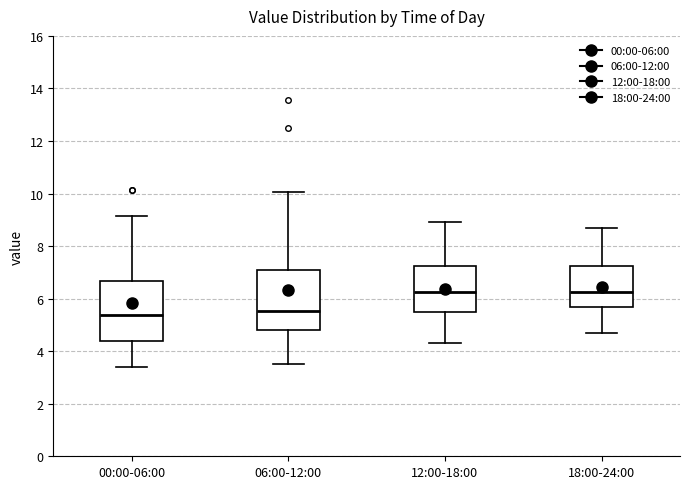

Reading left to right, read every box against the y-axis: the position of its median line, the range the box covers, and the ends of its whiskers. The values are not printed on the chart, so give them approximately, as read against the axis.

00:00-06:00: median 5.4, box 4.4 to 6.6, whiskers 3.4 to 9.2
06:00-12:00: median 5.6, box 4.8 to 7.2, whiskers 3.6 to 10.0
12:00-18:00: median 6.2, box 5.4 to 7.2, whiskers 4.4 to 9.0
18:00-24:00: median 6.2, box 5.6 to 7.2, whiskers 4.8 to 8.8